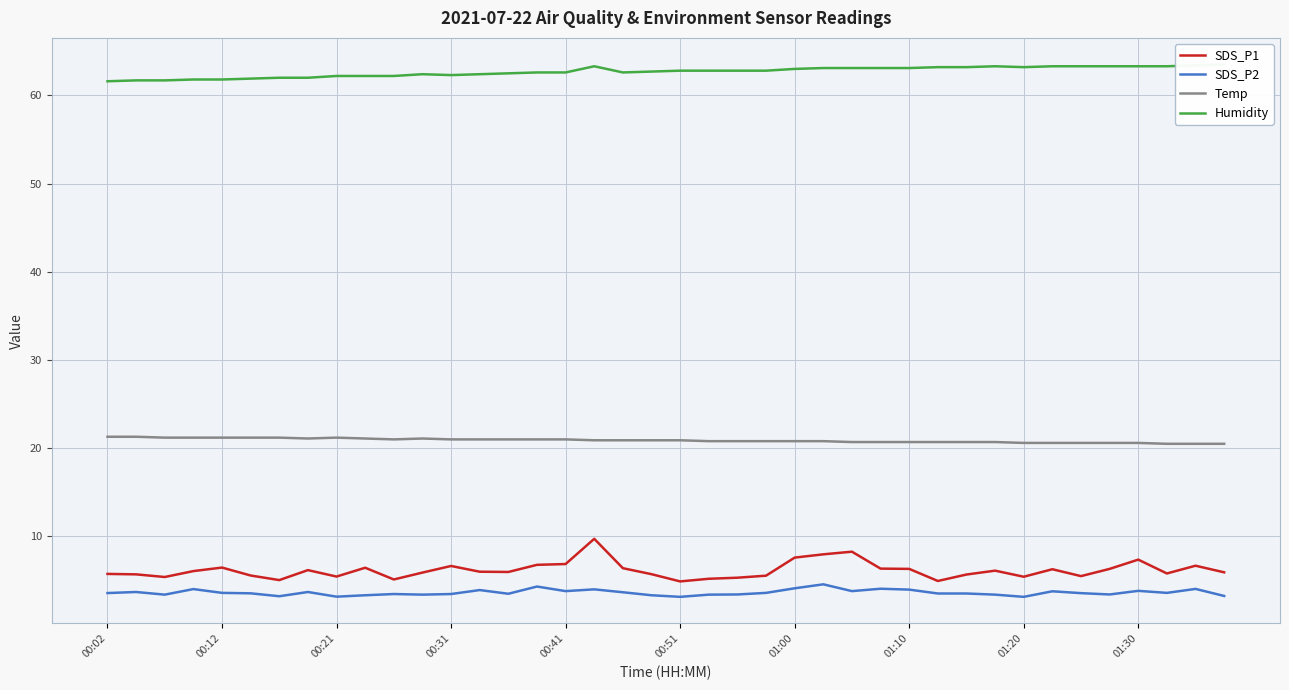

The Temp series shows 20.7 at 29. True or false?

True